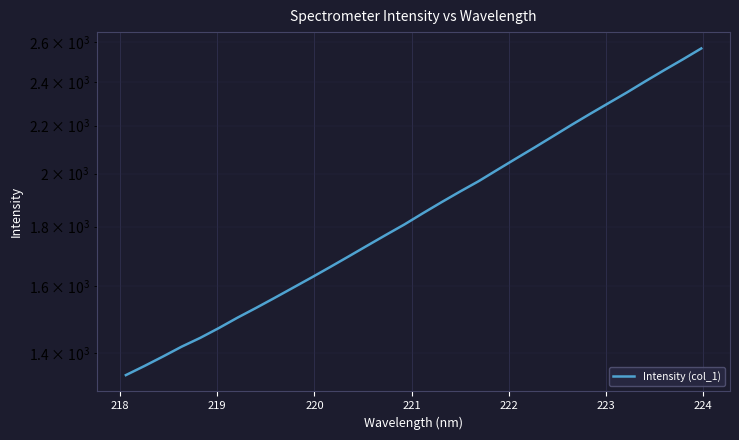

What is the greatest value displayed?

2565.7